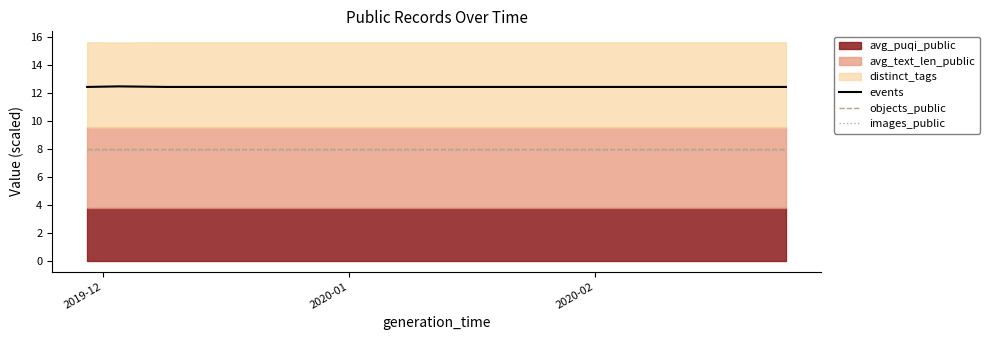

What is the maximum value for events?

12.4